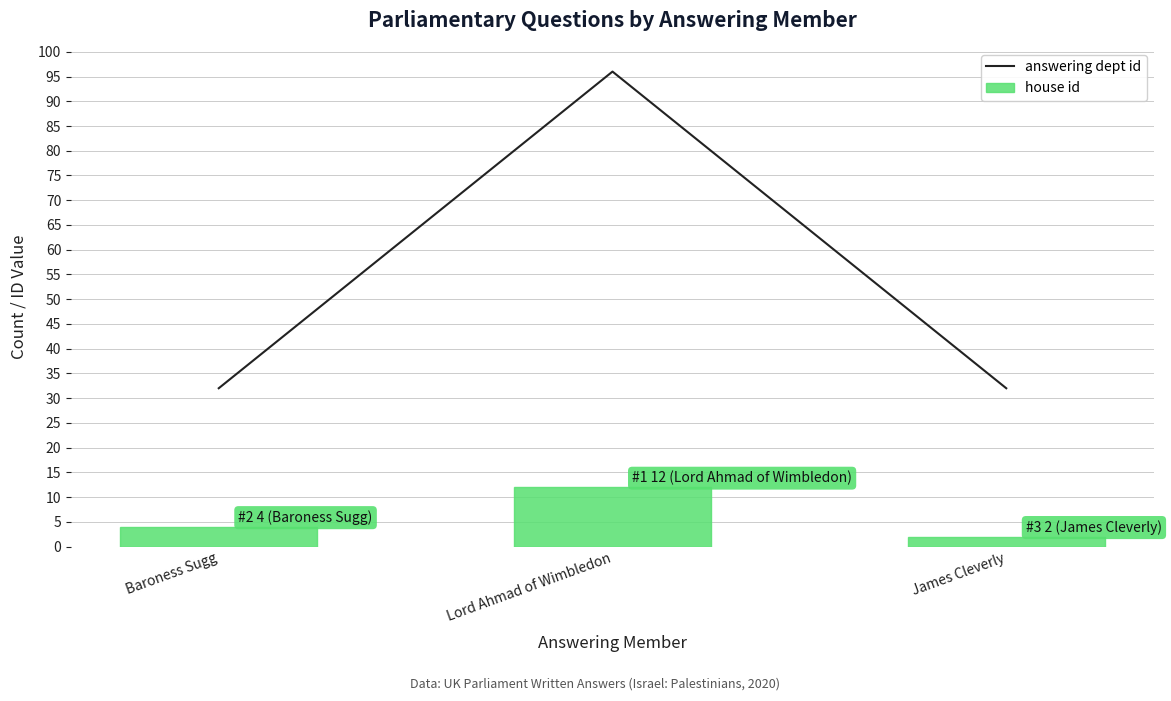

Reading left to right, what are all the values shown in this chart?

answering dept id: Baroness Sugg=32	Lord Ahmad of Wimbledon=96	James Cleverly=32
house id: Baroness Sugg=4	Lord Ahmad of Wimbledon=12	James Cleverly=2